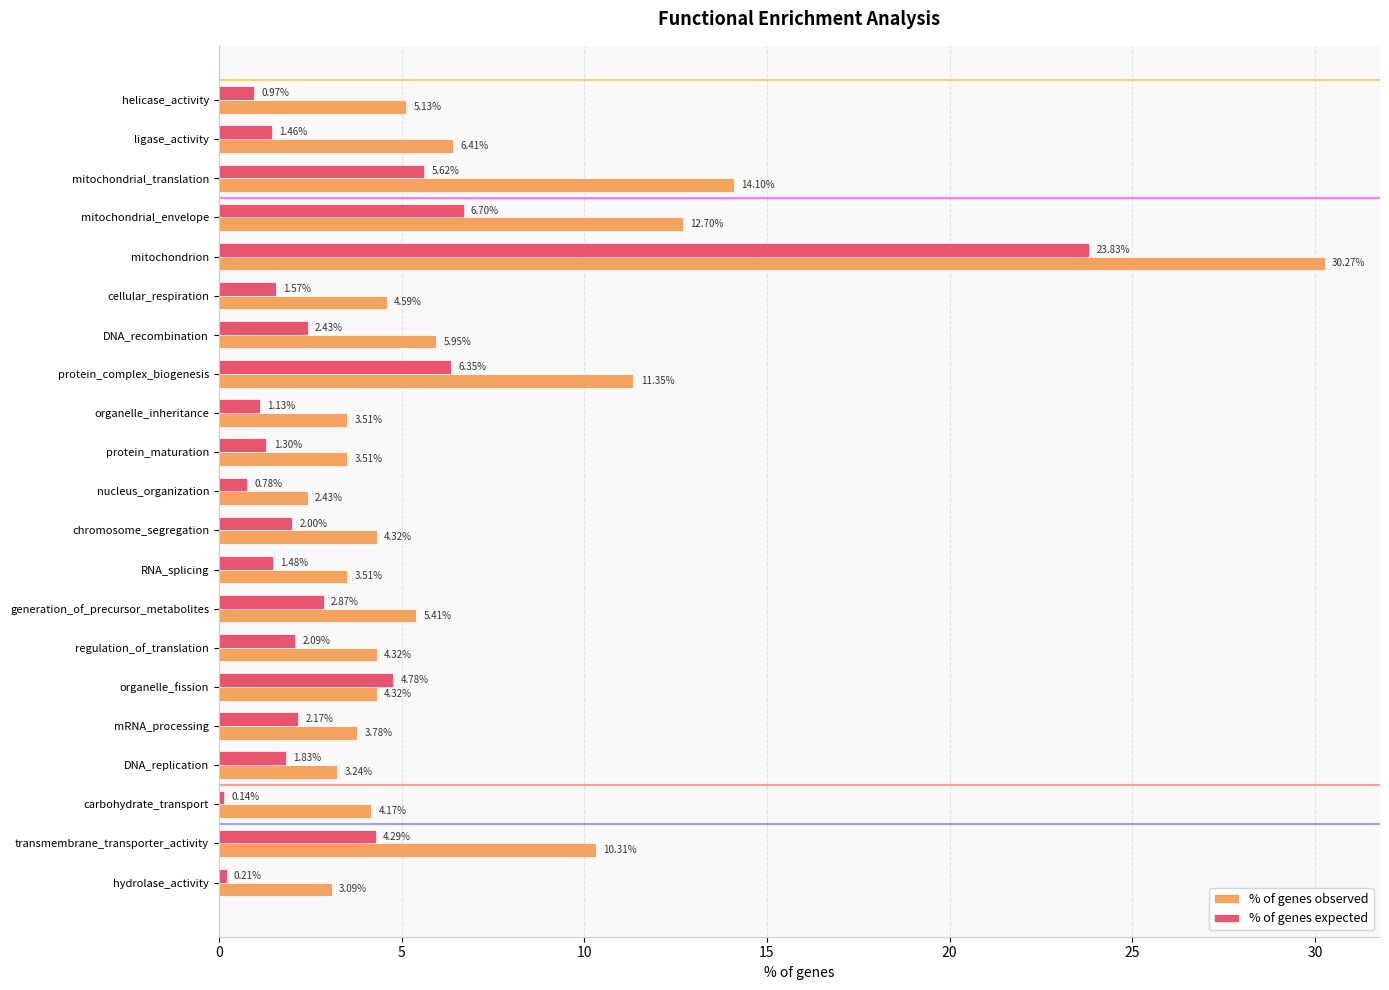

What is the difference between the maximum and minimum values in the % of genes observed series?

27.8